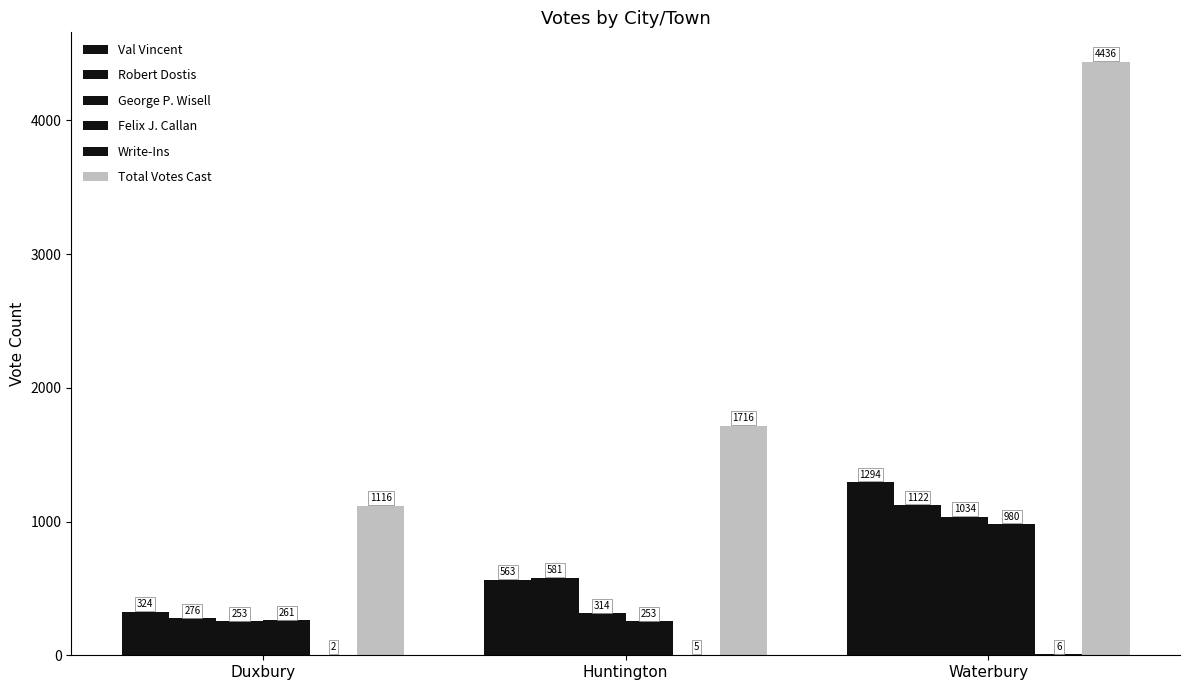

Rank the series by their maximum value, from lowest to highest.

Write-Ins, Felix J. Callan, George P. Wisell, Robert Dostis, Val Vincent, Total Votes Cast